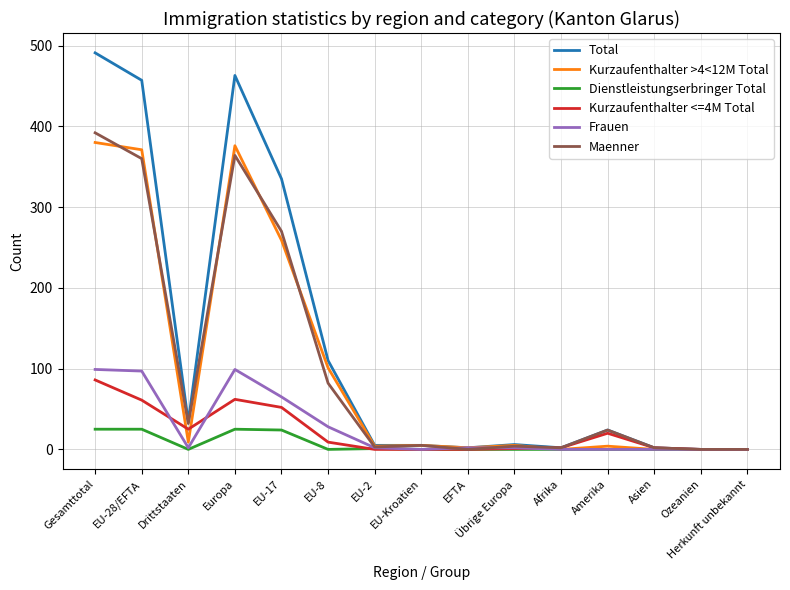

At which category is the sum across all series the highest?

Gesamttotal